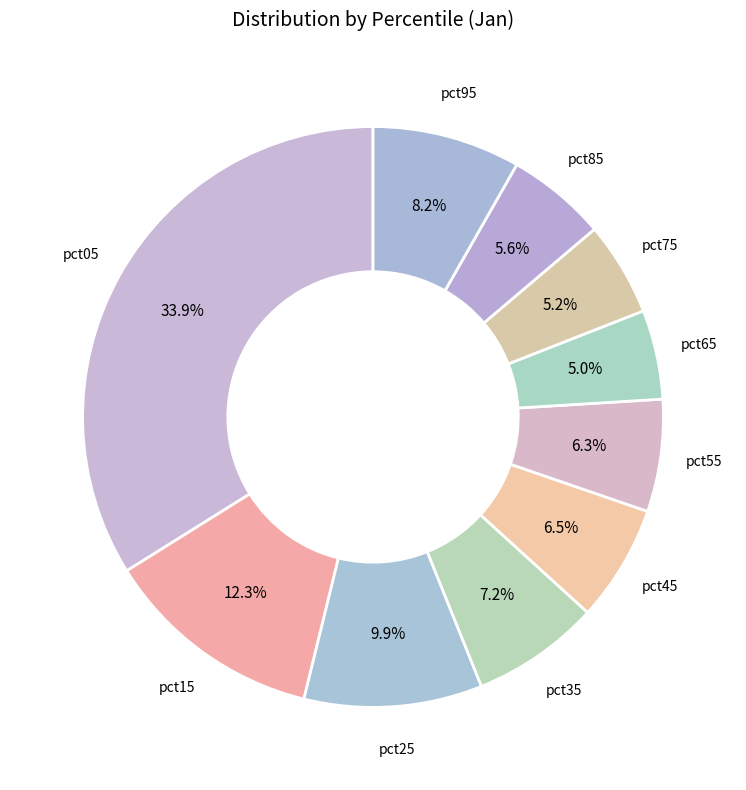

Rank the categories by value from lowest to highest.

pct65, pct75, pct85, pct55, pct45, pct35, pct95, pct25, pct15, pct05